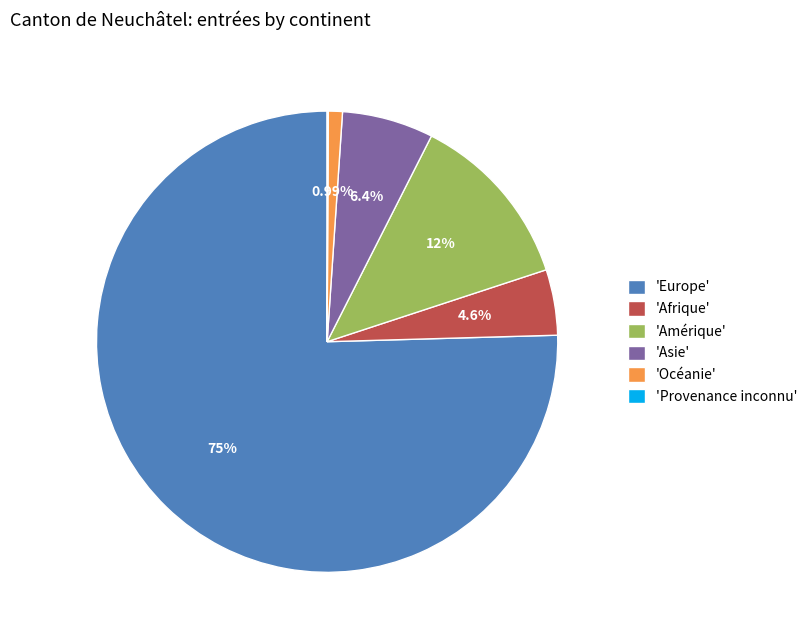

What is the largest slice in the pie chart?

'Europe'